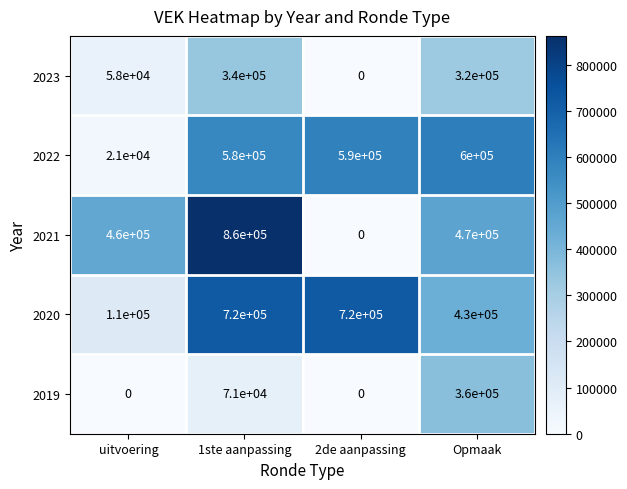

Which series changed the most between uitvoering and 1ste aanpassing?

2020